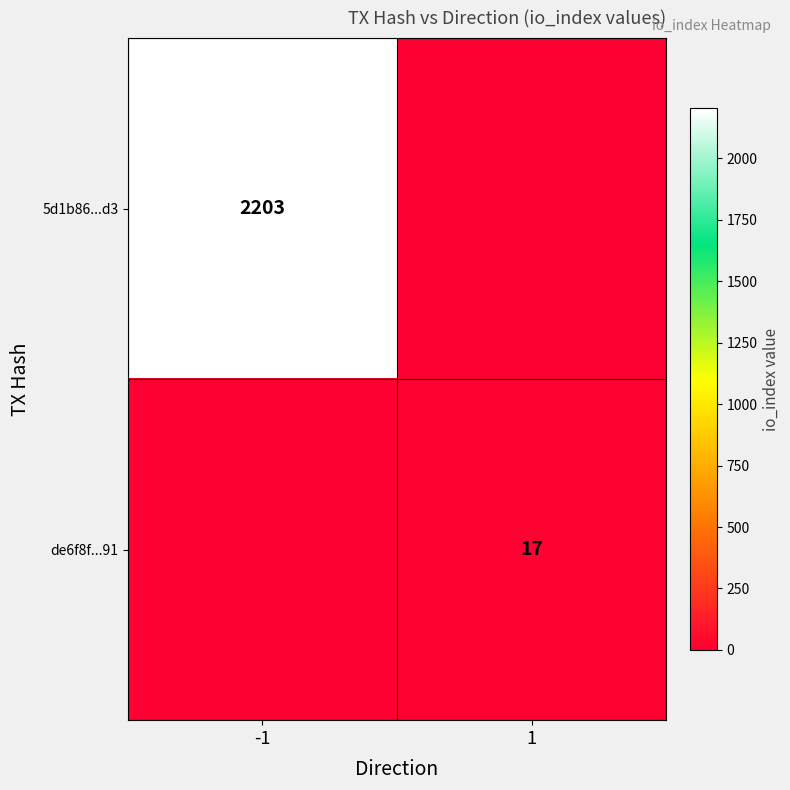

Is it true that 5d1b86...d3 equals 2203 at -1?

True